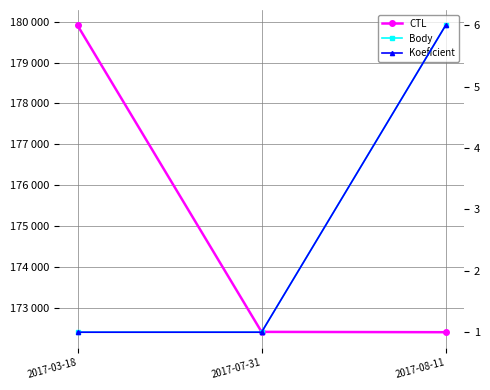

How many distinct data groups are displayed?

3